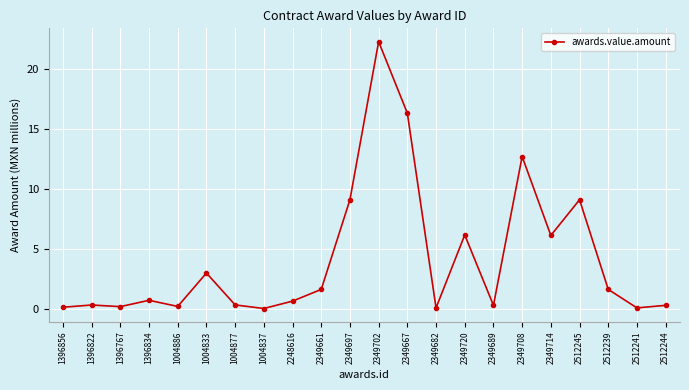

How many distinct data groups are displayed?

1